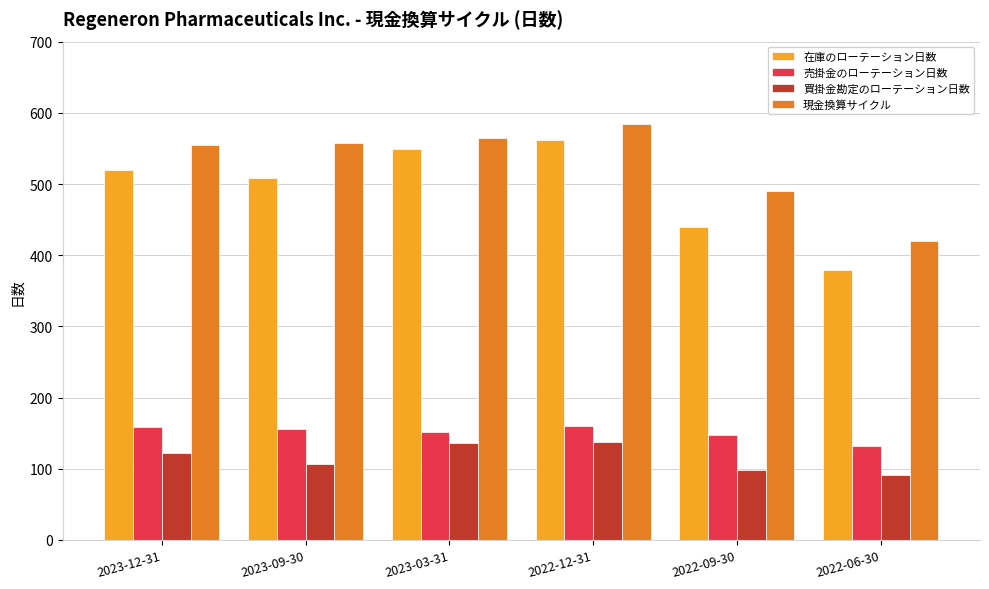

Is it true that 売掛金のローテーション日数 equals 64 at 2023-12-31?

False